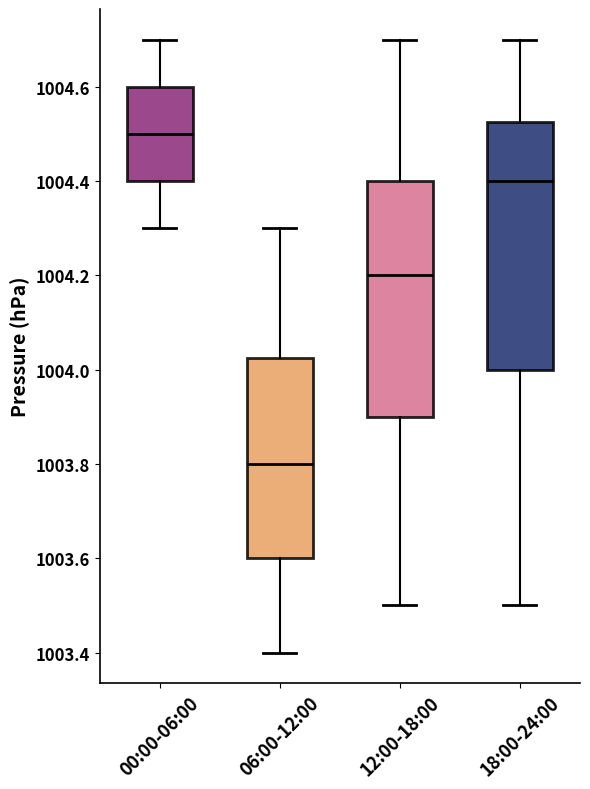

Reading left to right, read every box against the y-axis: the position of its median line, the range the box covers, and the ends of its whiskers. The values are not printed on the chart, so give them approximately, as read against the axis.

00:00-06:00: median 1004.50, box 1004.40 to 1004.60, whiskers 1004.30 to 1004.70
06:00-12:00: median 1003.80, box 1003.60 to 1004.02, whiskers 1003.40 to 1004.30
12:00-18:00: median 1004.20, box 1003.90 to 1004.40, whiskers 1003.50 to 1004.70
18:00-24:00: median 1004.40, box 1004.00 to 1004.52, whiskers 1003.50 to 1004.70